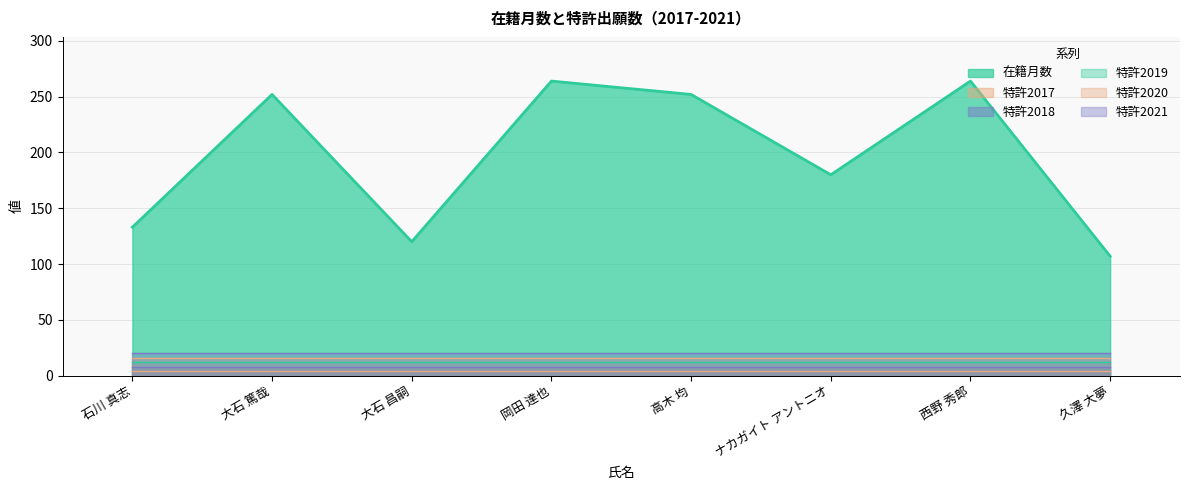

What are all the series names shown in the legend?

在籍月数, 特許2017, 特許2018, 特許2019, 特許2020, 特許2021